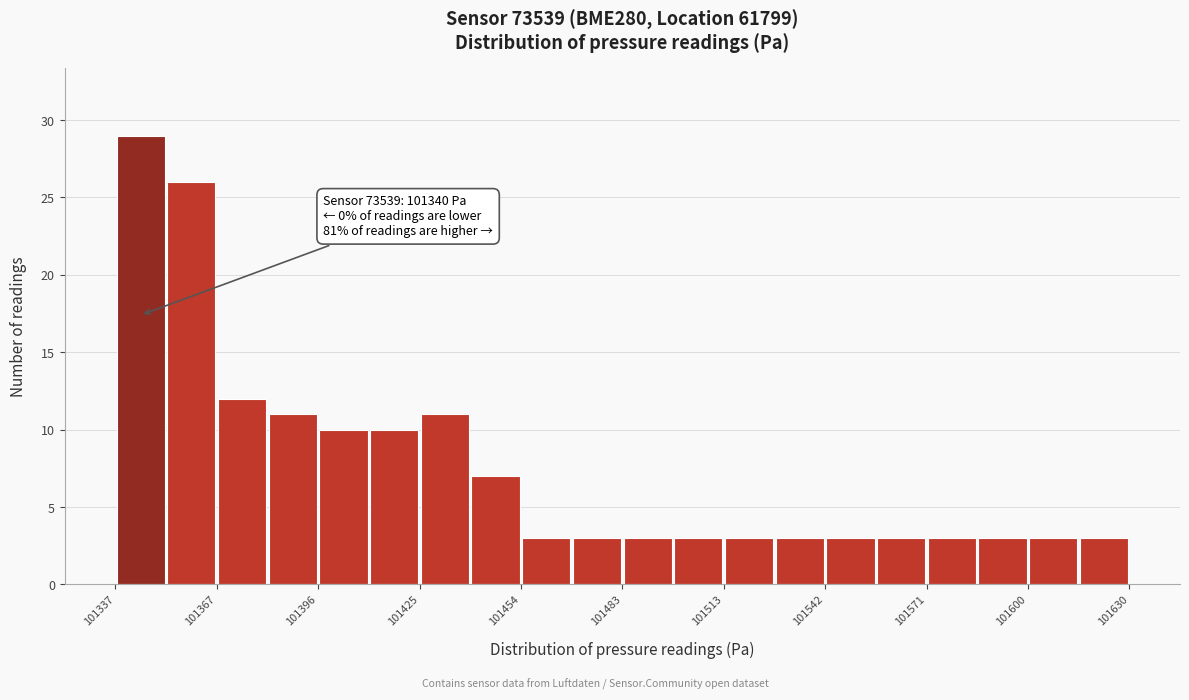

Read against the x-axis, roughly where is the centre of the tallest bar?

101345